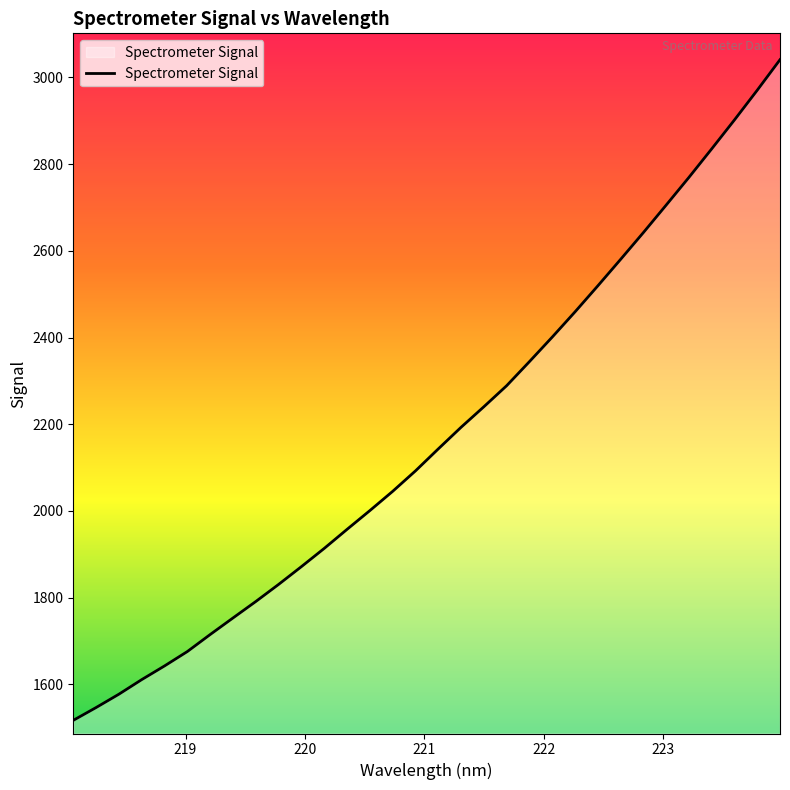

What is the minimum value shown in the chart?

1517.1